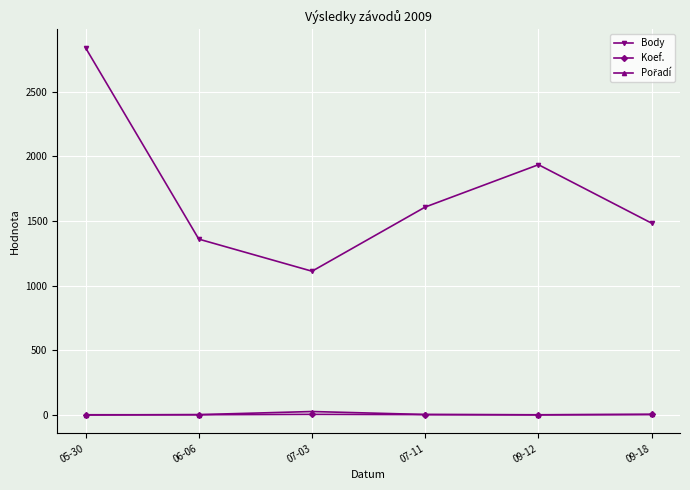

In Body, how many points are lower than both neighbors (excluding endpoints)?

1